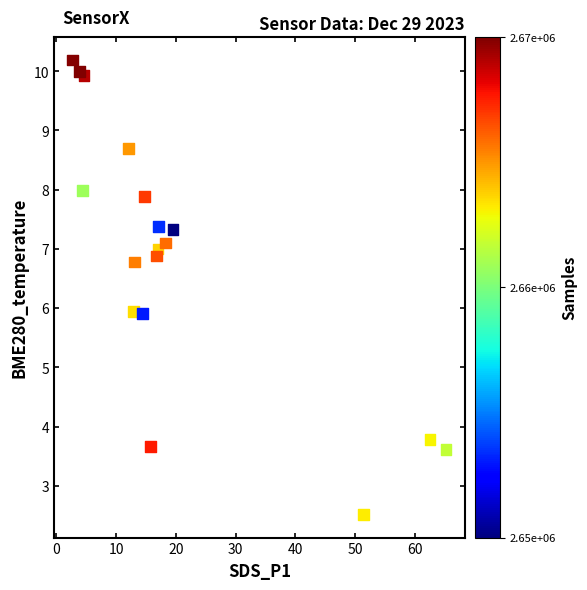

What is the range of X values (max minus min)?

62.5